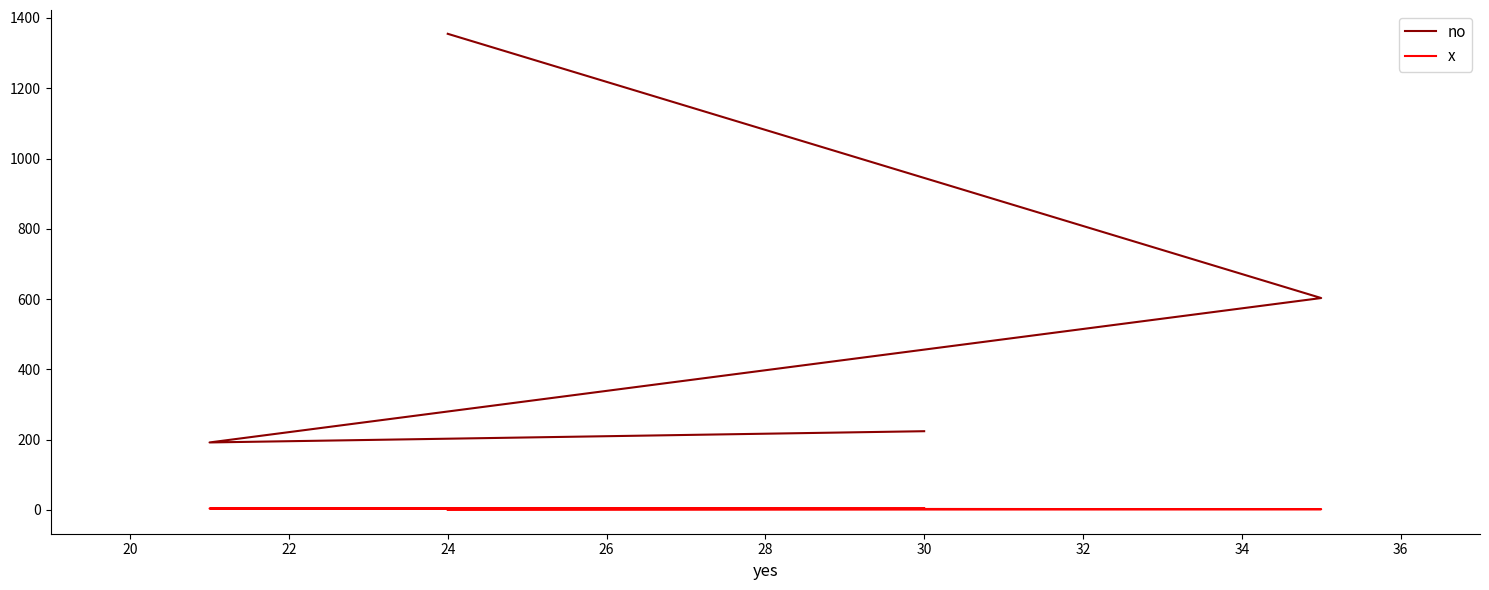

True or false: no and x cross at least once.

False